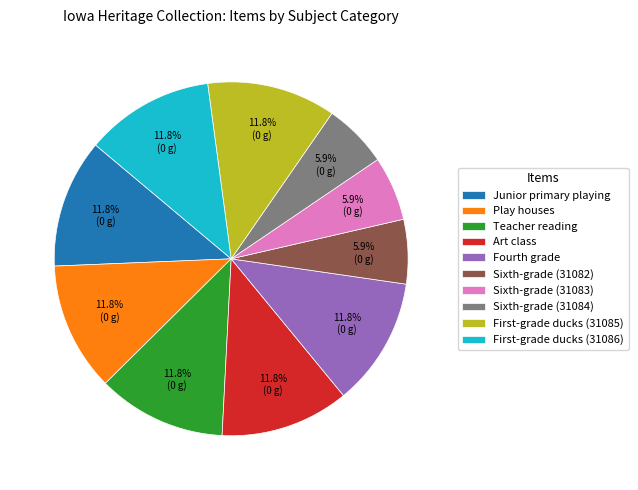

Approximately how many times larger is the value at Junior primary playing compared to Art class?

1.0